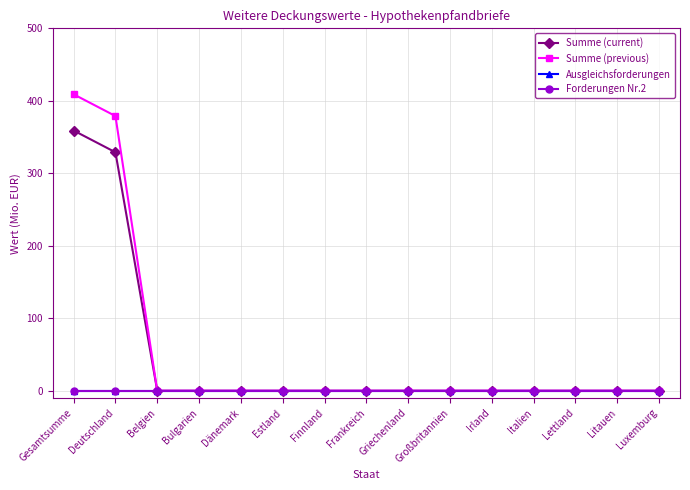

Which label corresponds to the largest value in the chart?

Gesamtsumme